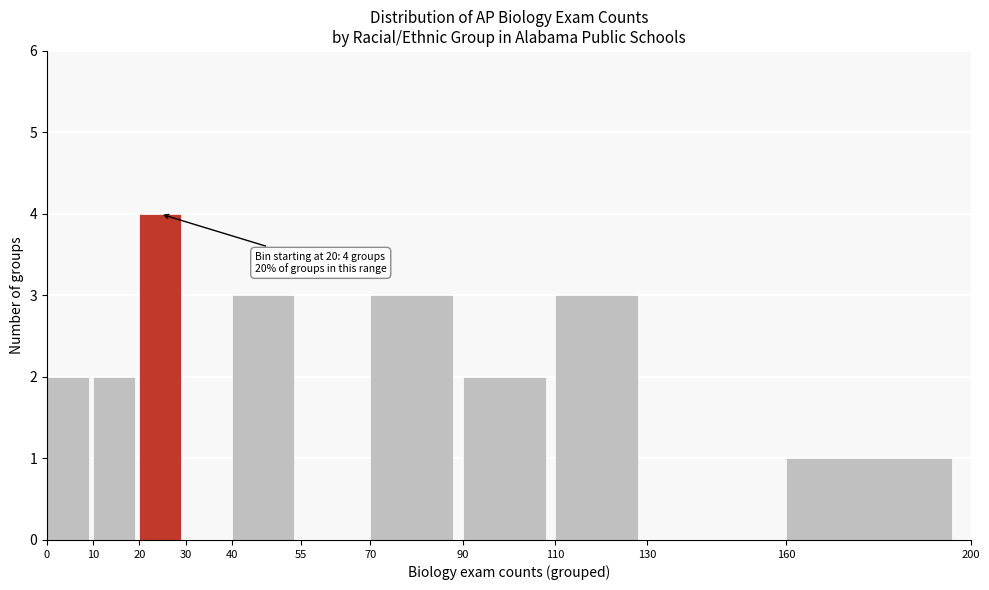

Which range on the x-axis has the tallest bar?

20 to 30